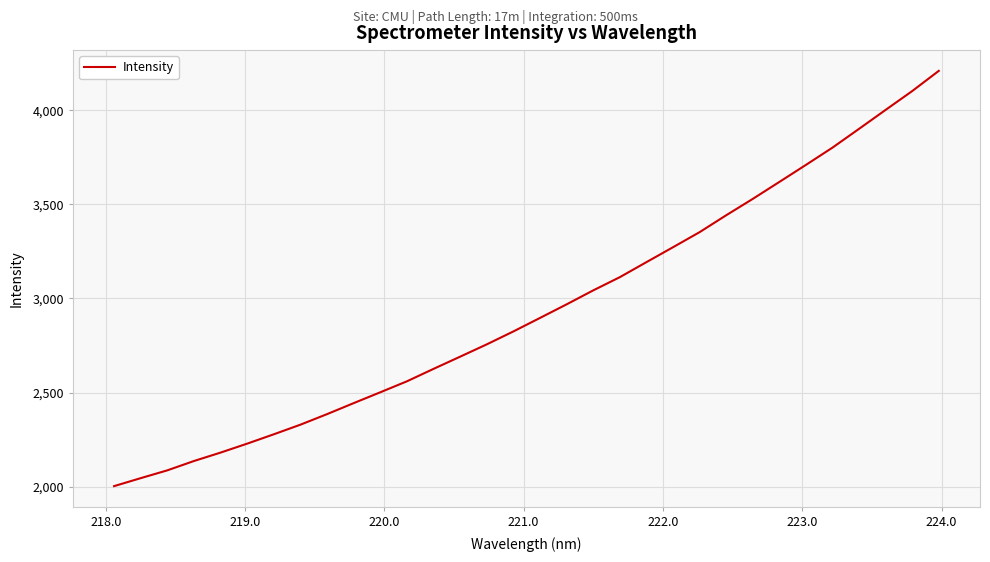

What is the greatest value displayed?

4209.4